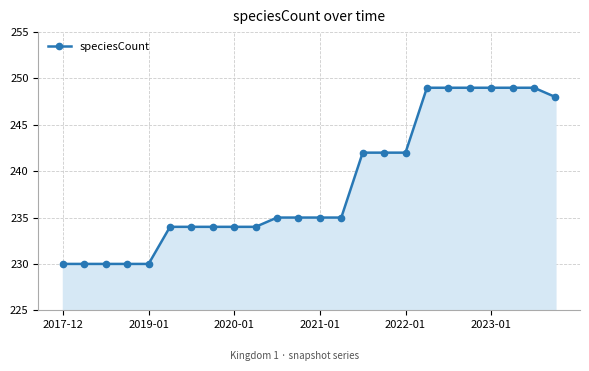

What is the minimum value shown in the chart?

230